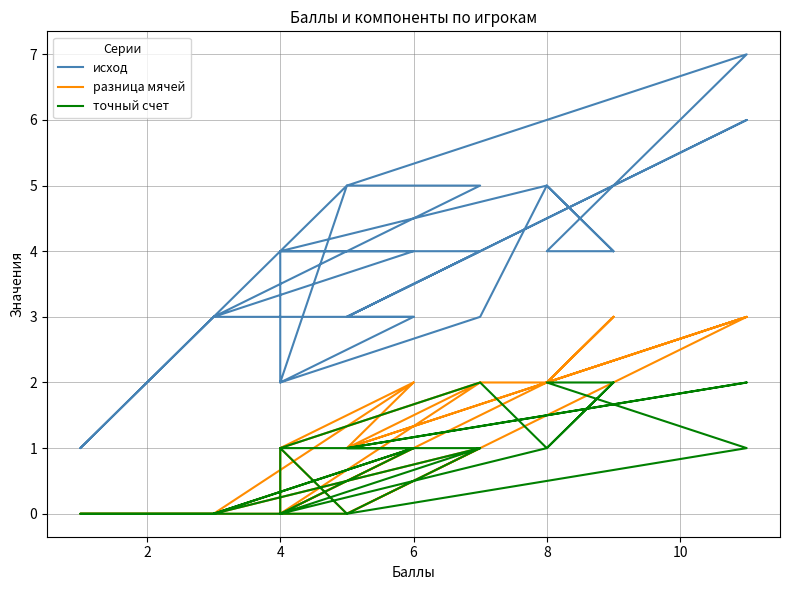

What is the sum of all точный счет values?

24